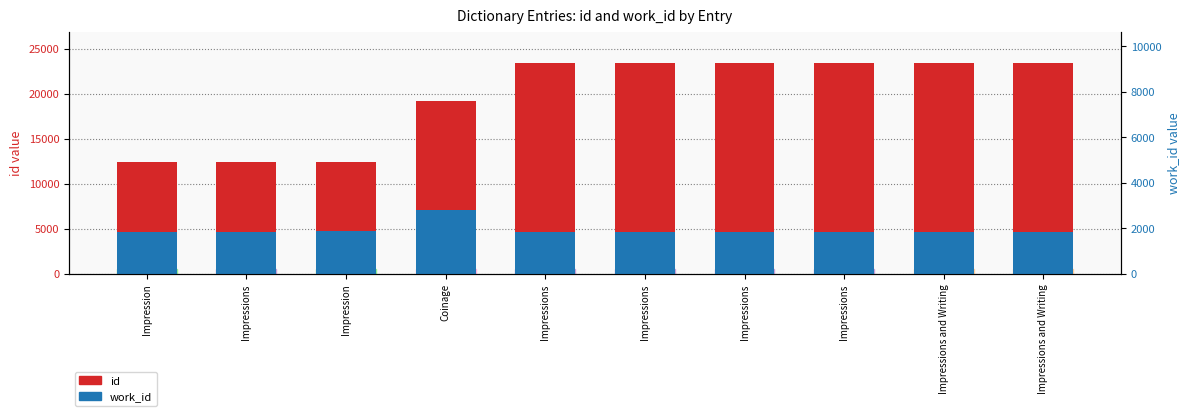

What is the difference between the highest and lowest values at Impressions?

7719